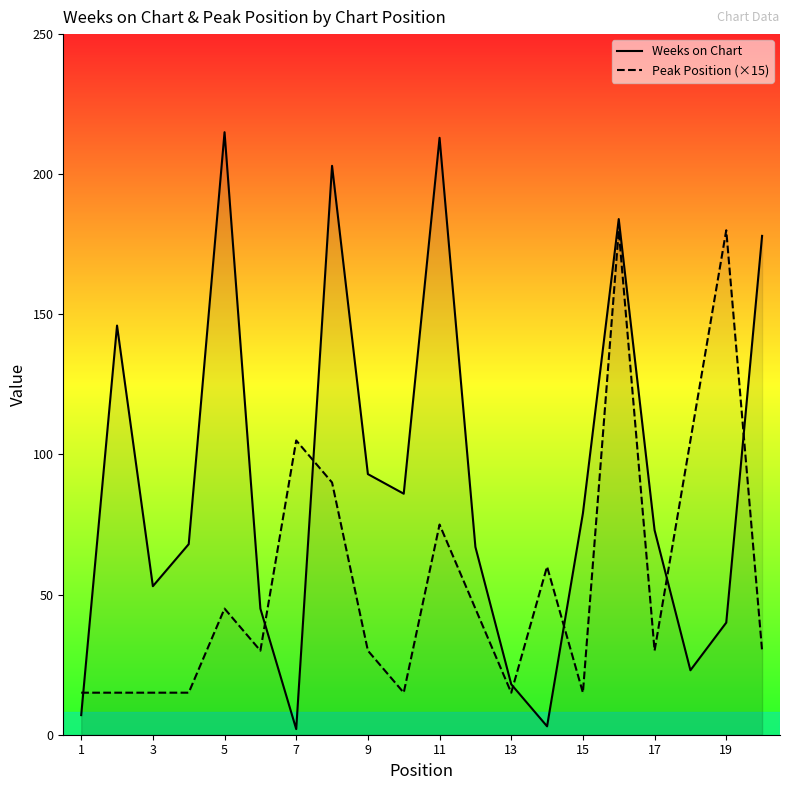

Rank the series at 17 from lowest to highest value.

Peak Position (×15), Weeks on Chart